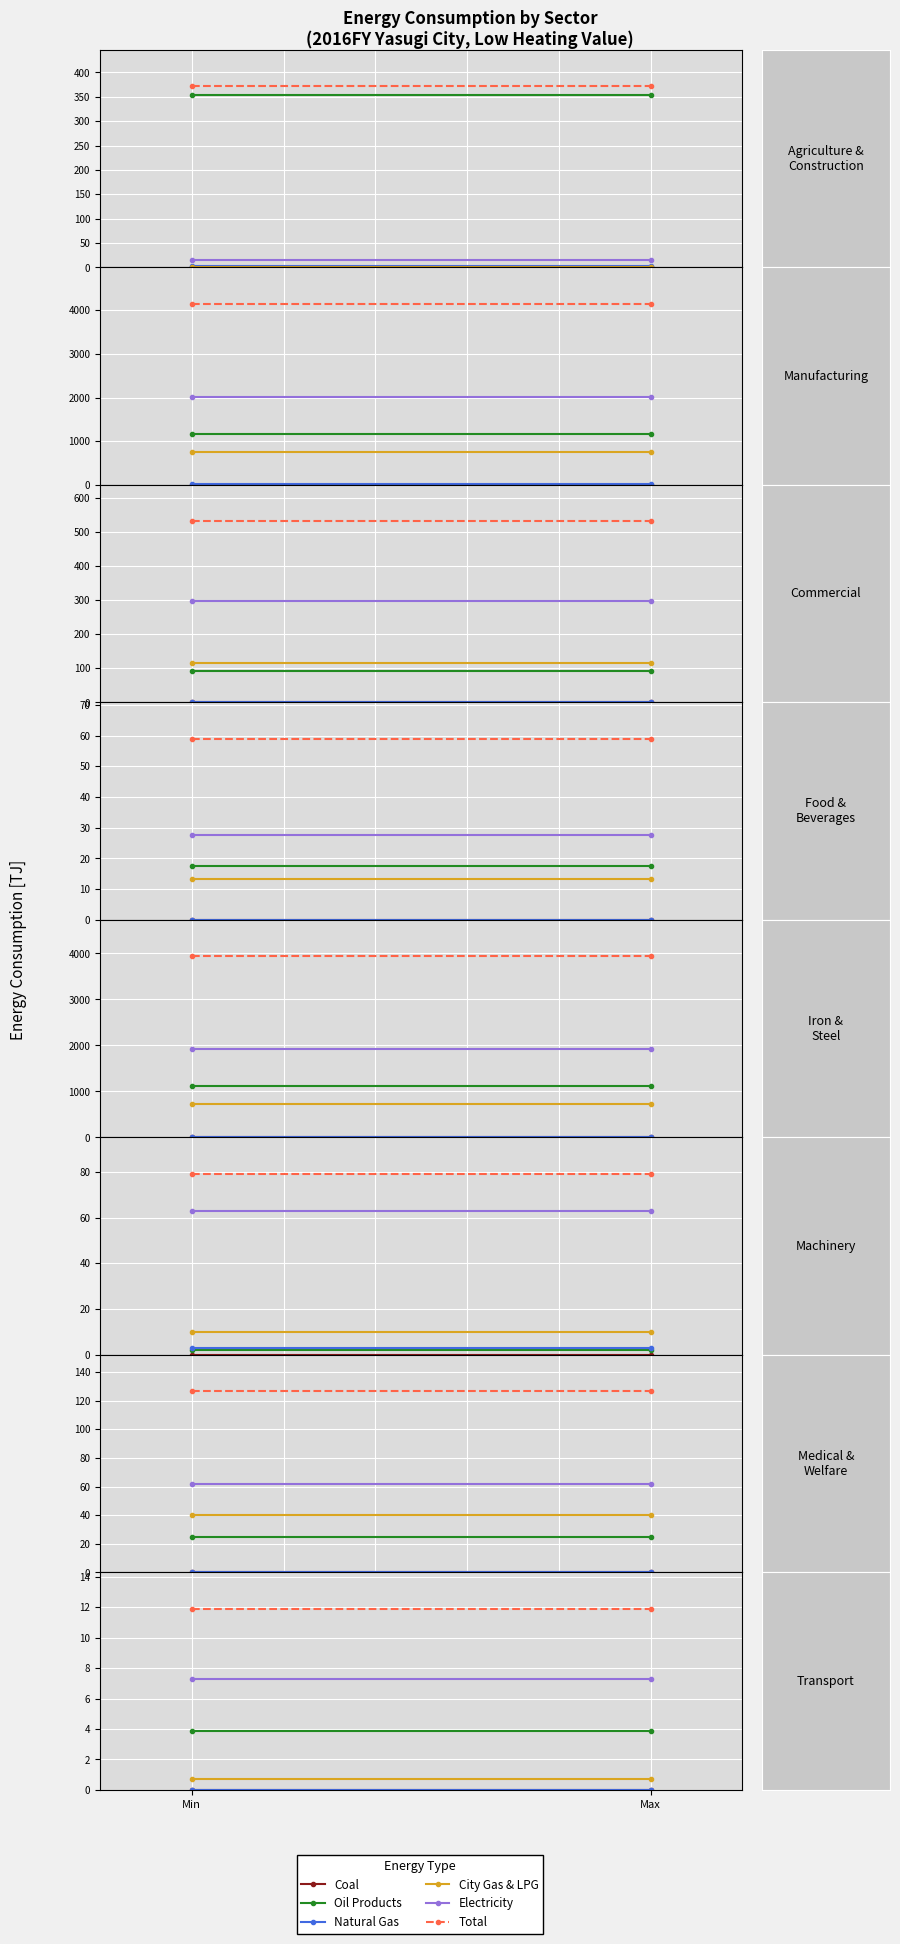

What is the total value across all series at Min?

23.8